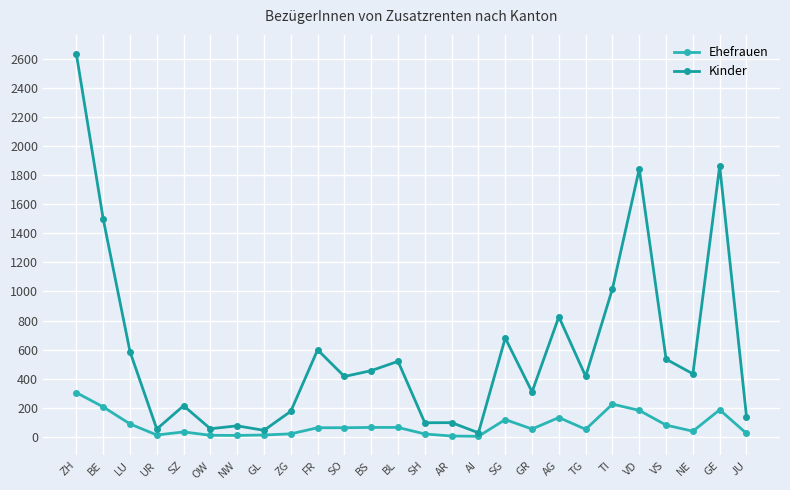

Where is the first local maximum for Kinder?

SZ